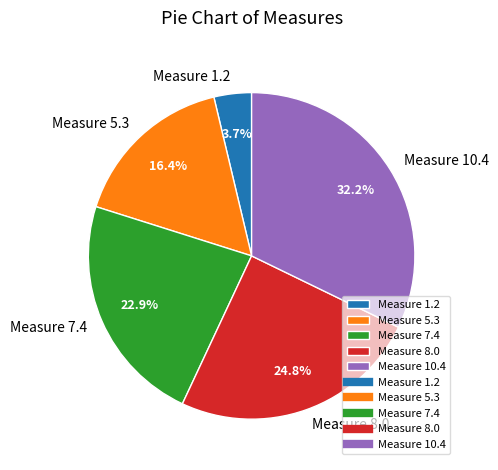

Which category has the biggest portion of the pie?

Measure 10.4